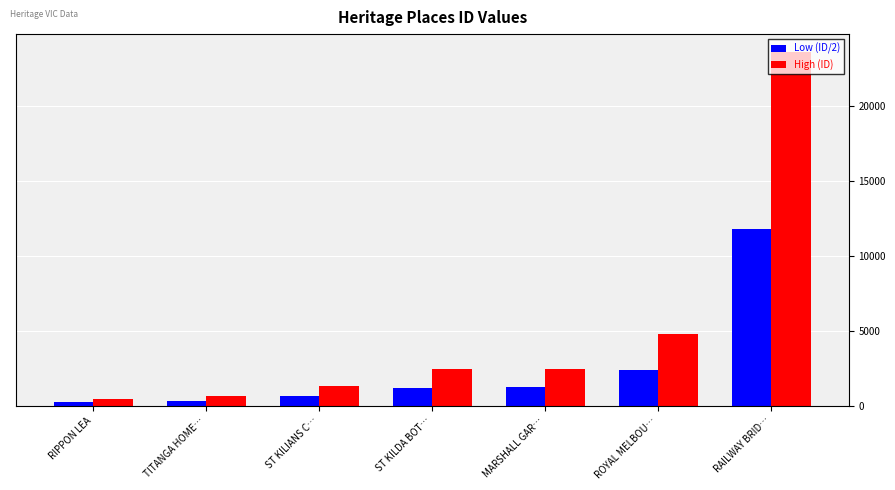

List the series in order of their peak value, lowest first.

Low (ID/2), High (ID)